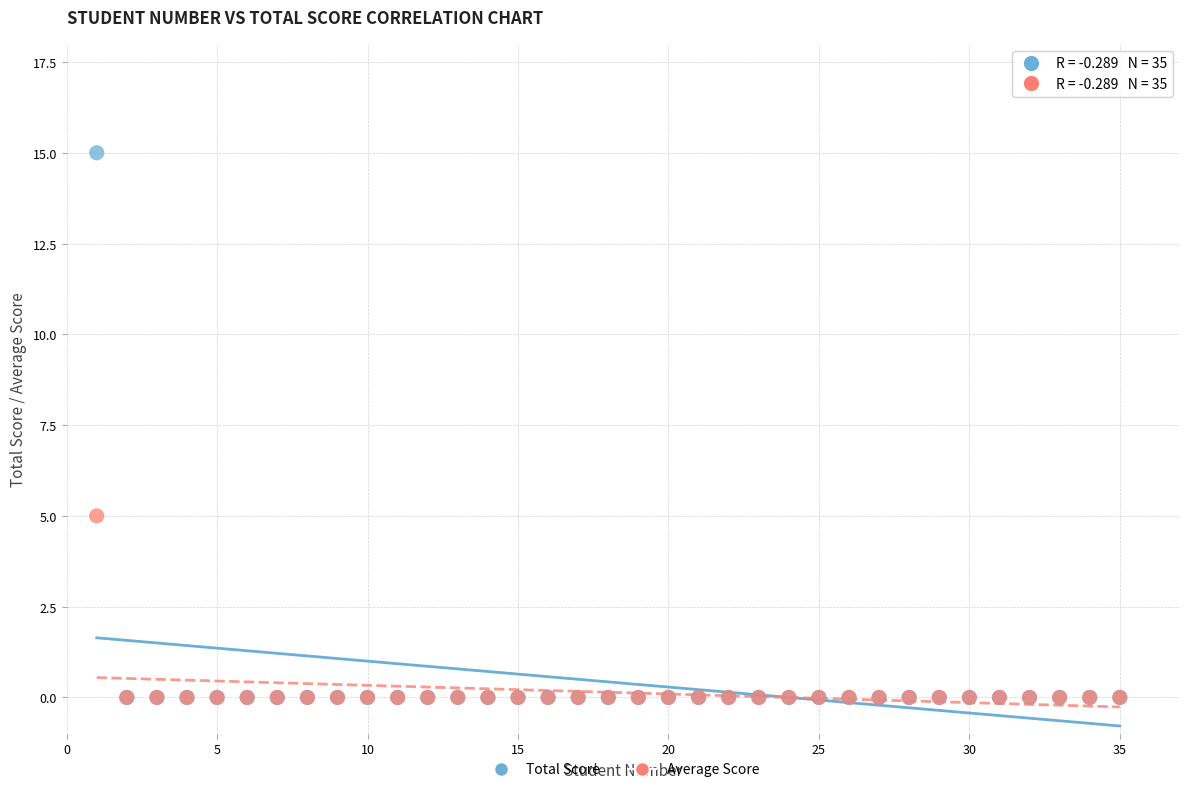

Which series has the widest spread of Y values?

Total Score